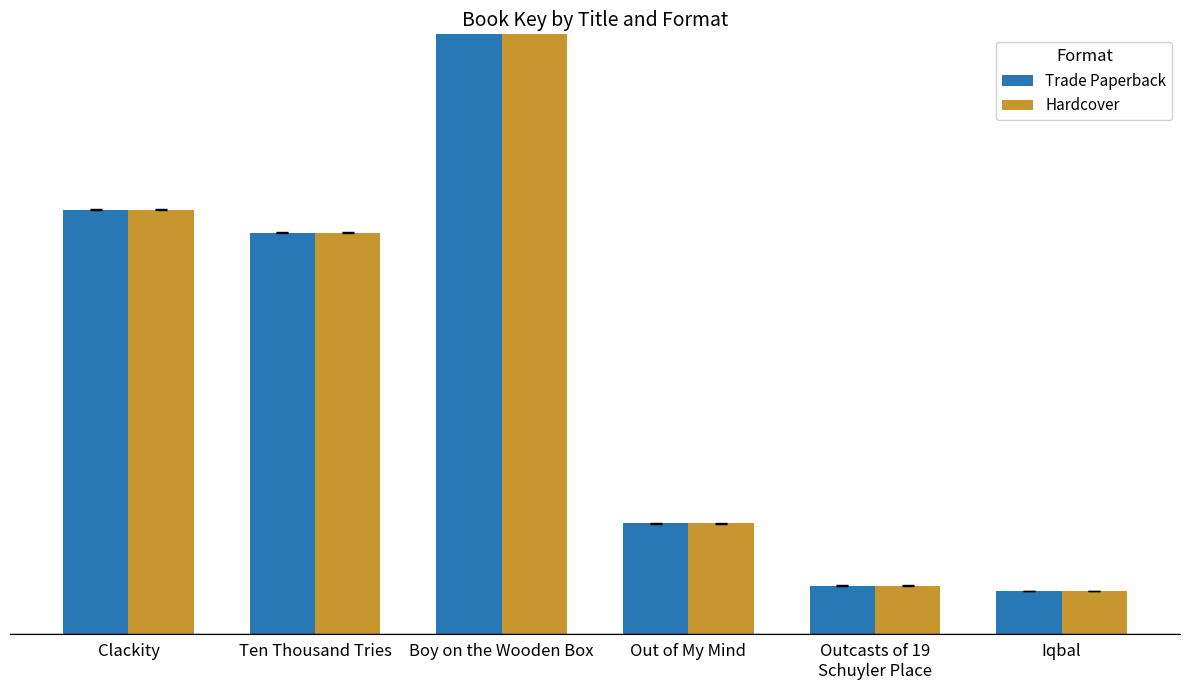

List the labels in order of Trade Paperback value, smallest first.

Iqbal, Outcasts of 19
Schuyler Place, Out of My Mind, Ten Thousand Tries, Clackity, Boy on the Wooden Box